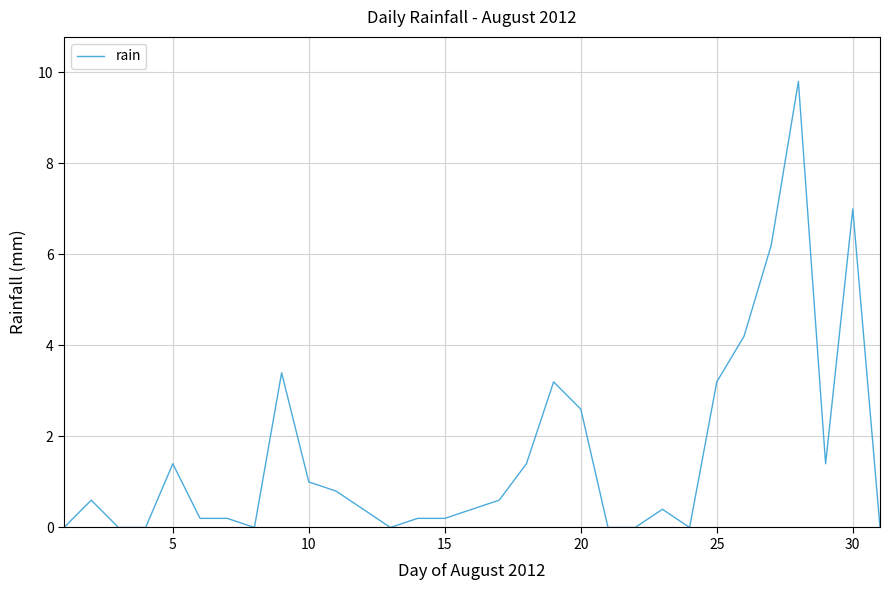

What is the difference between the maximum and minimum values?

9.8